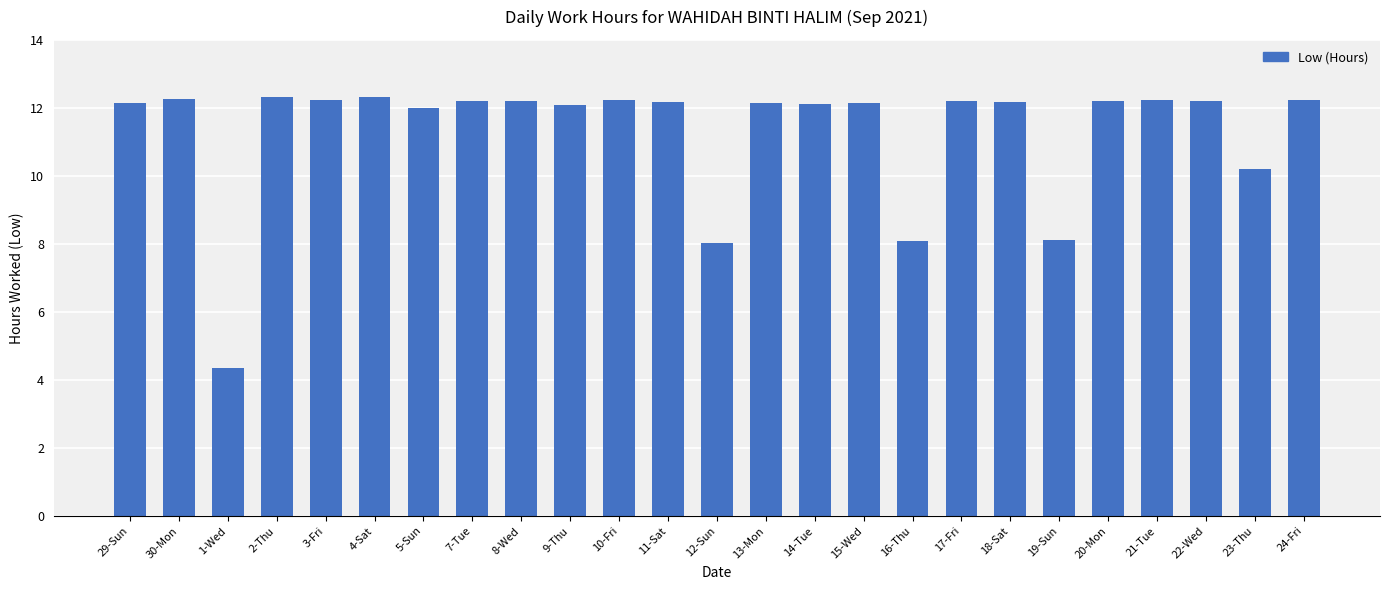

Which has a higher value, 9-Thu or 19-Sun?

9-Thu